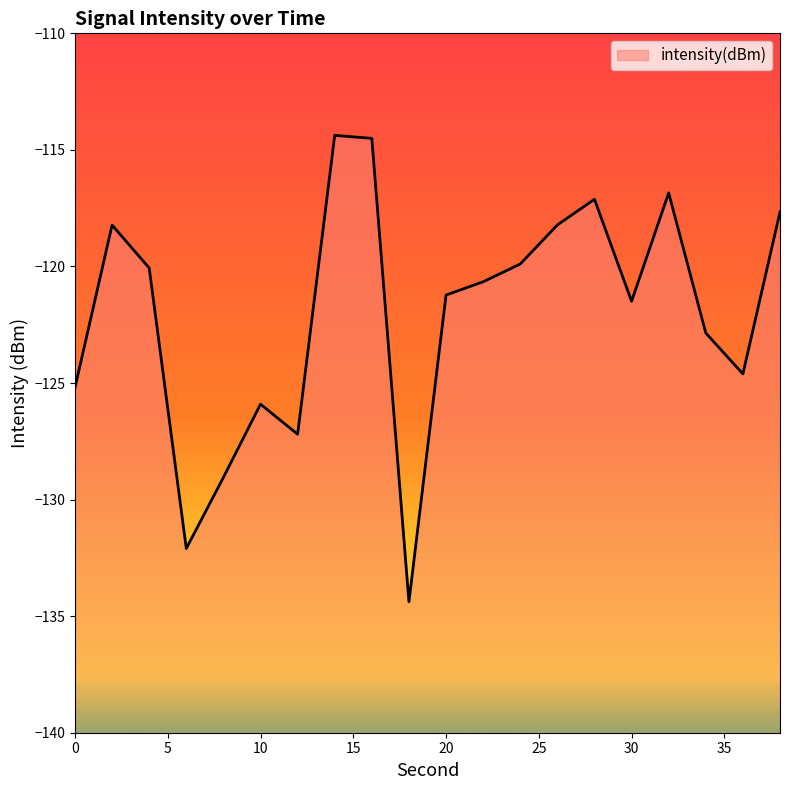

What is the difference between the maximum and minimum values?

20.0